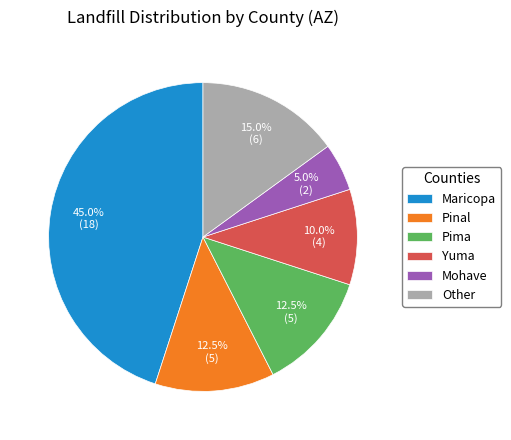

Does Mohave account for over 50% of the chart?

No